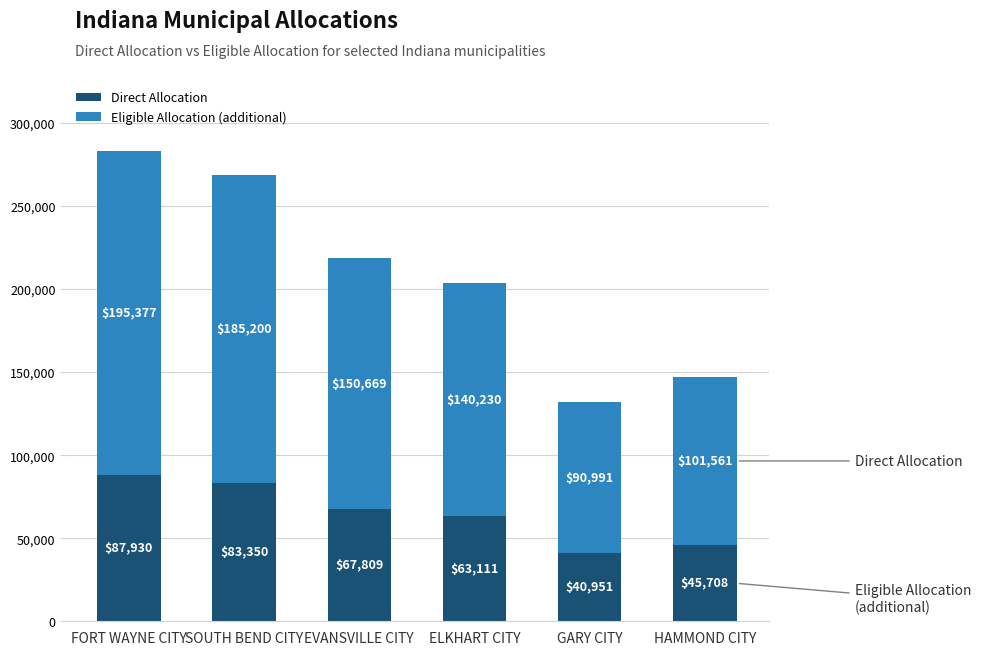

At which category is the sum across all series the highest?

FORT WAYNE CITY